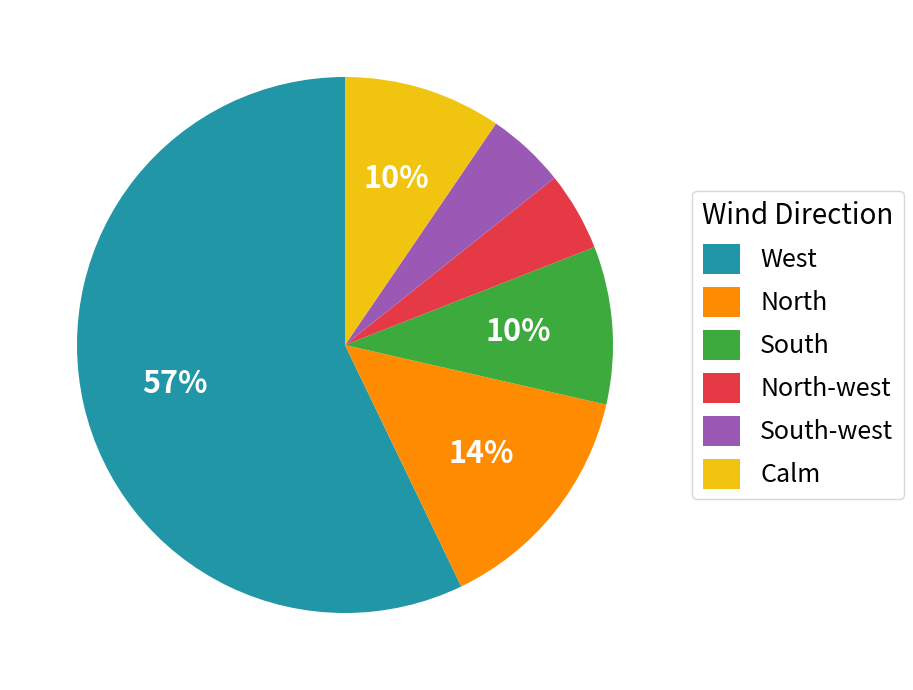

To the nearest percent, what portion does Calm represent?

10%